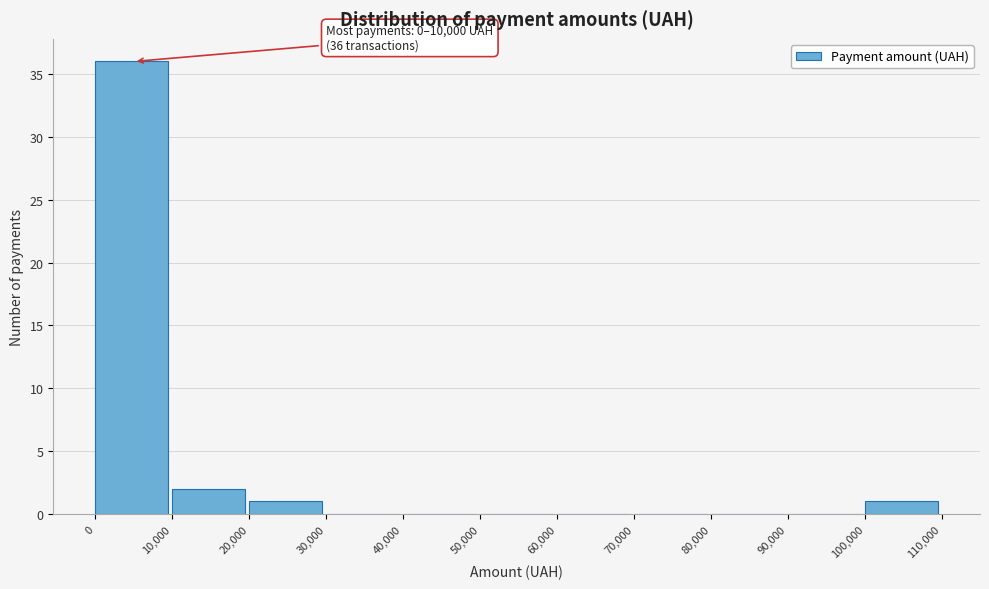

Over which range of the x-axis is the bar tallest?

0 to 10,000